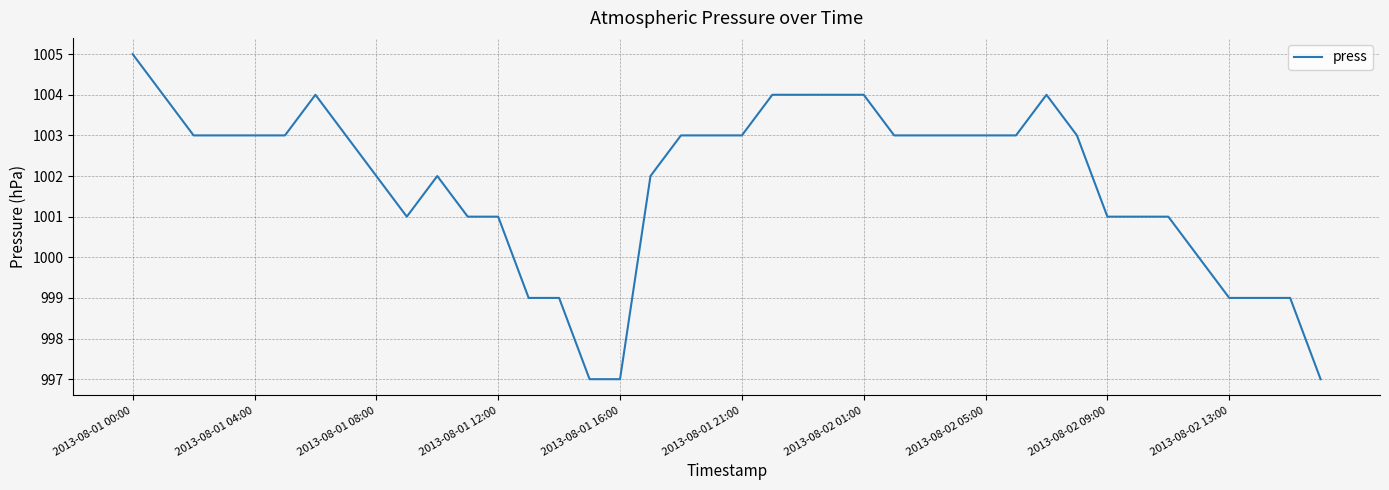

What is the smallest value displayed?

997